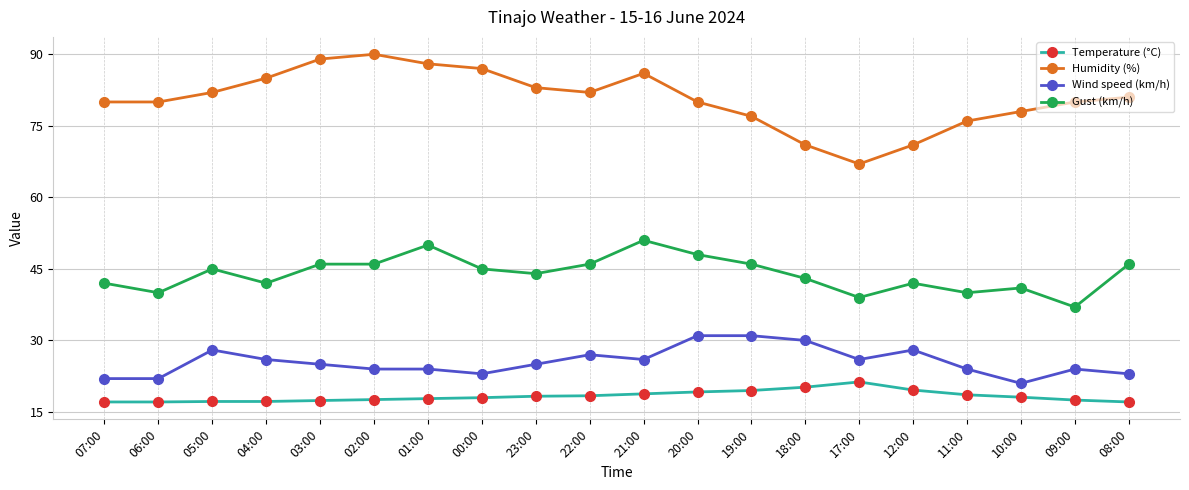

Where is the first local minimum for Gust (km/h)?

06:00